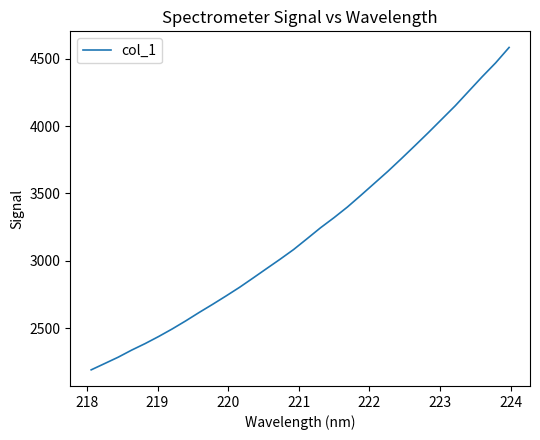

What is the smallest value displayed?

2189.9